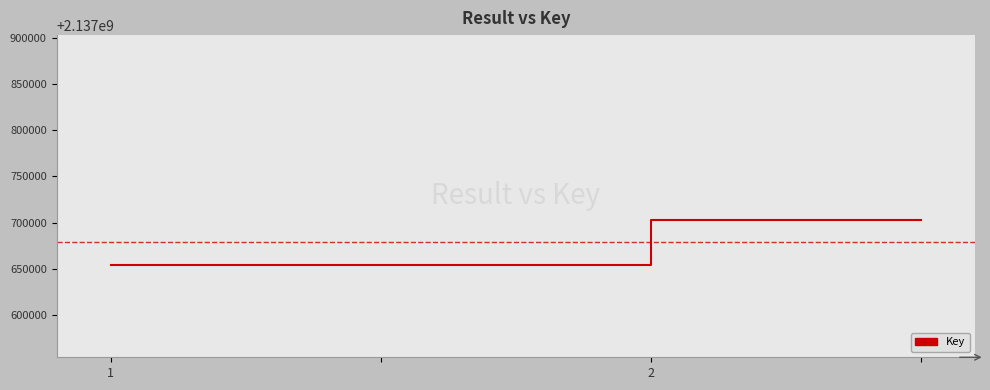

What is the maximum value shown in the chart?

2137702651